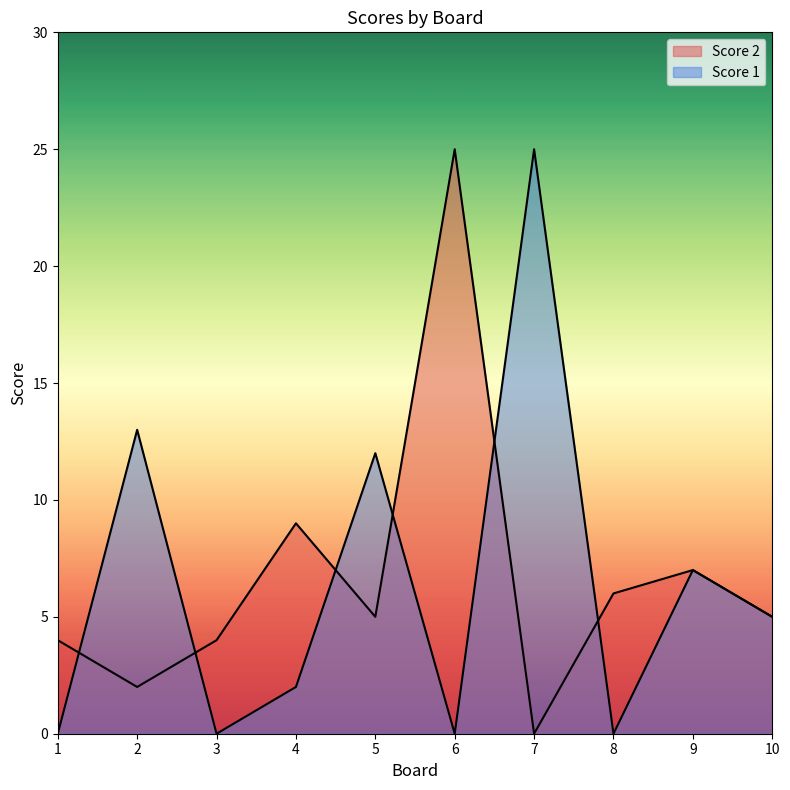

What is the sum of all Score 1 values?

64